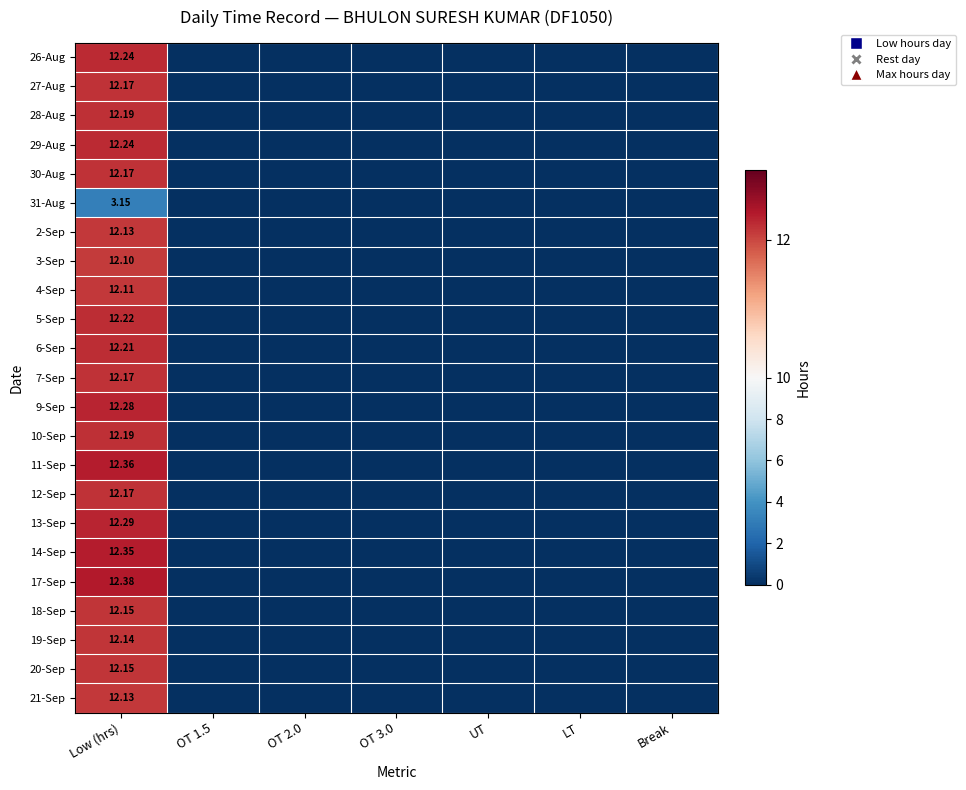

Count the number of categories in the chart.

7